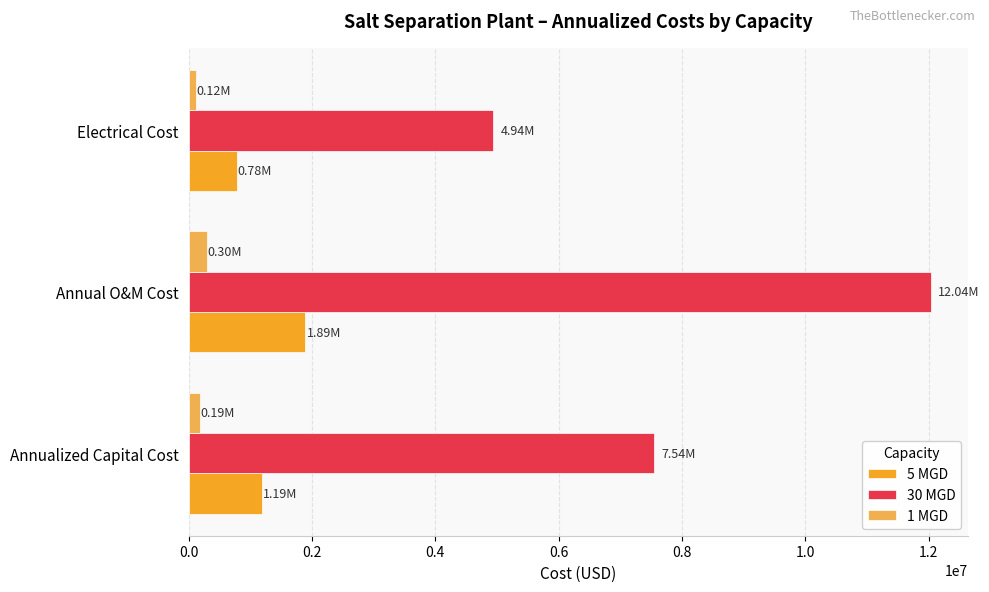

Rank the series by their maximum value, from highest to lowest.

30 MGD, 5 MGD, 1 MGD